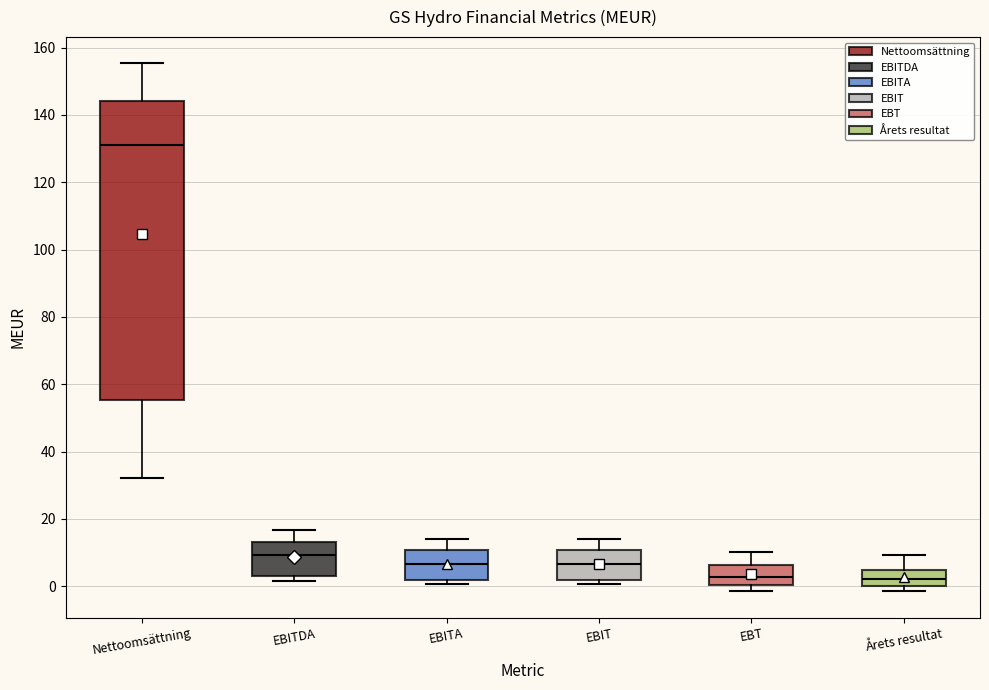

Comparing the boxes themselves (not the whiskers), which one is the tallest?

Nettoomsättning